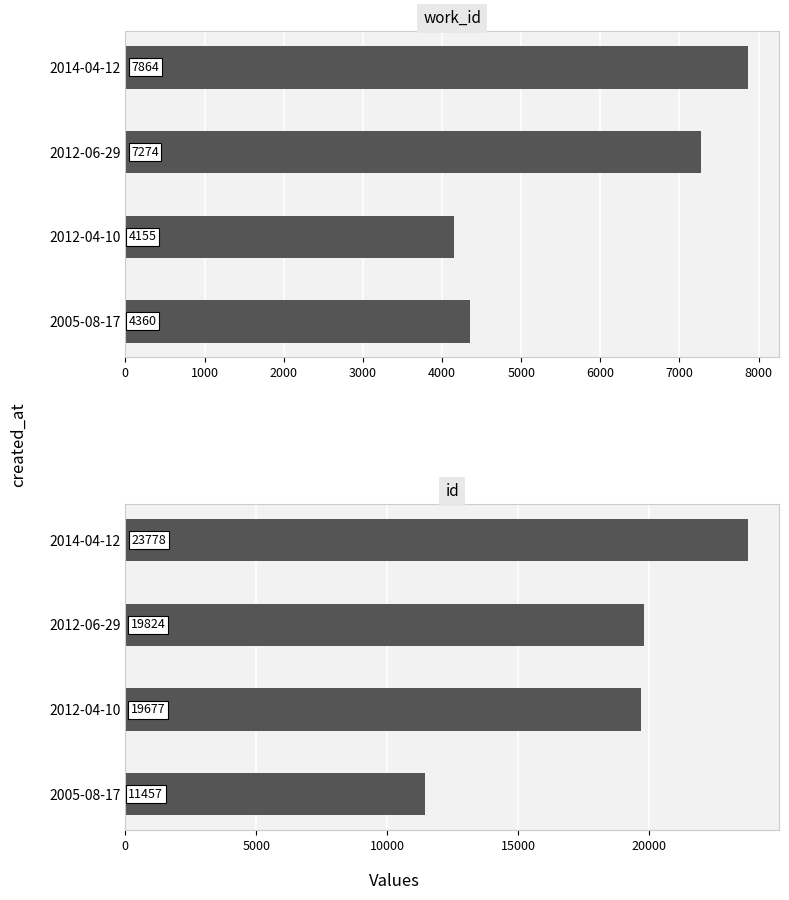

How many data points in id are above 19824?

1